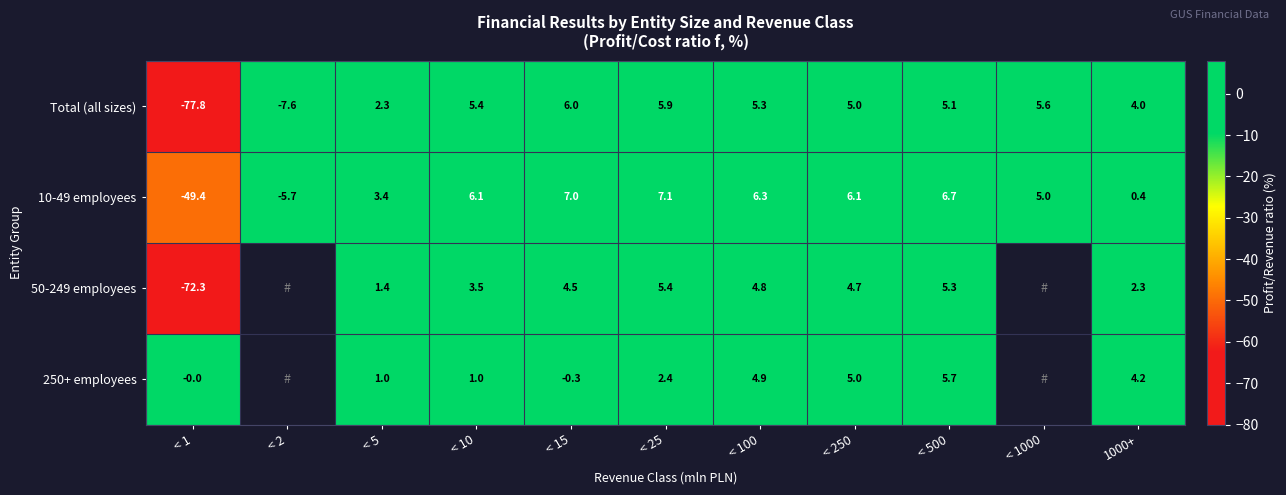

List the labels in order of Total (all sizes) value, largest first.

< 15, < 25, < 1000, < 10, < 100, < 500, < 250, 1000+, < 5, < 2, < 1